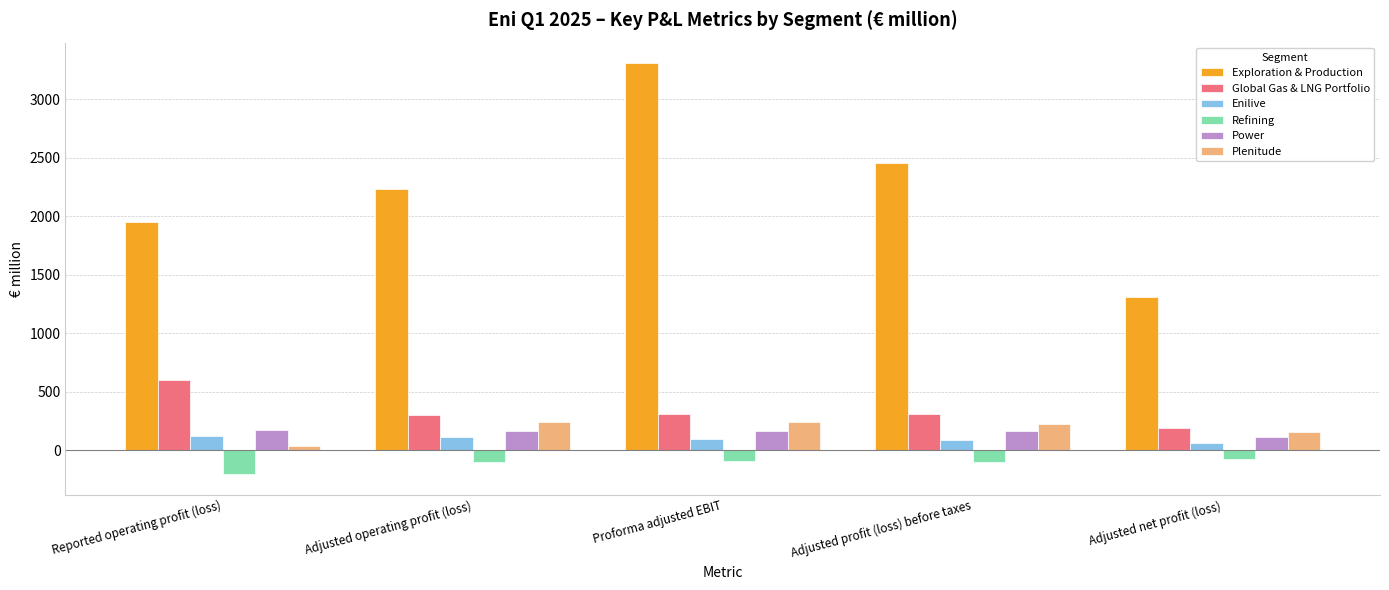

What is the sum of the Power values at Adjusted operating profit (loss) and Reported operating profit (loss)?

339